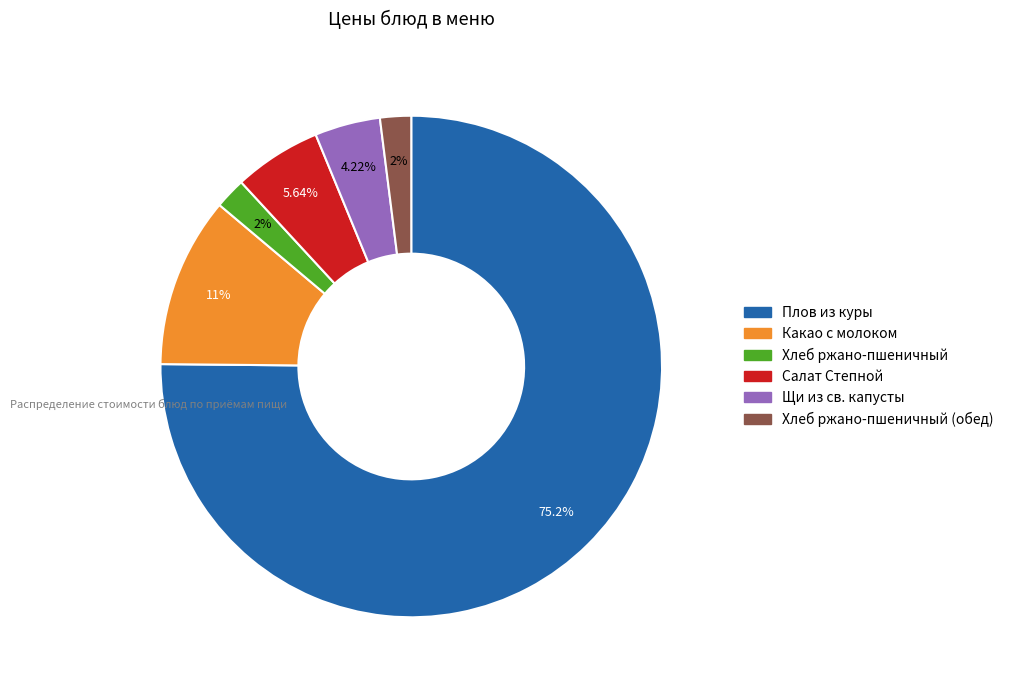

Does any single category account for the majority?

Yes